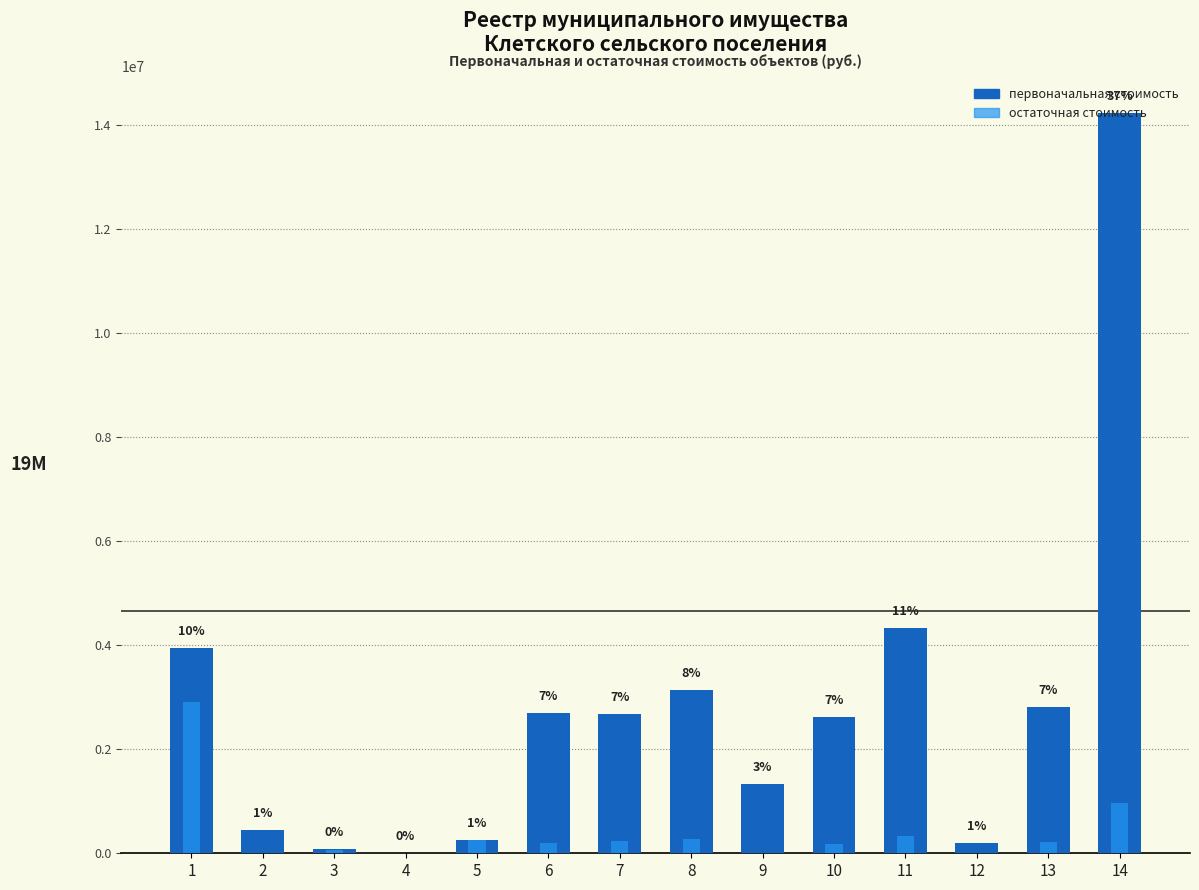

What is the sum of the первоначальная стоимость values at 4 and 6?

2693005.0